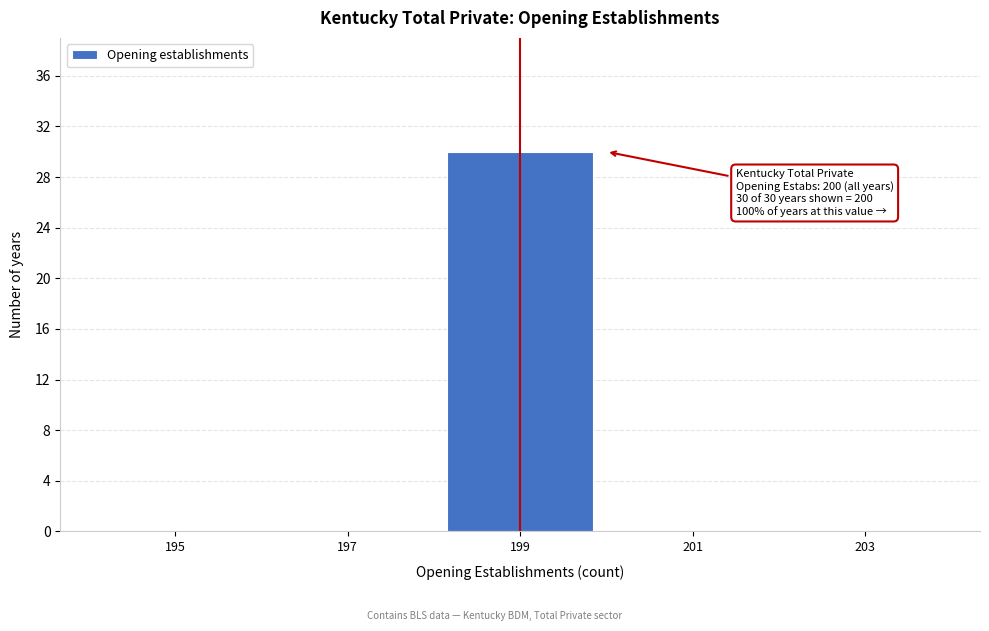

Reading right to left, what are all the values shown in this chart?

203=0	201=0	199=30	197=0	195=0